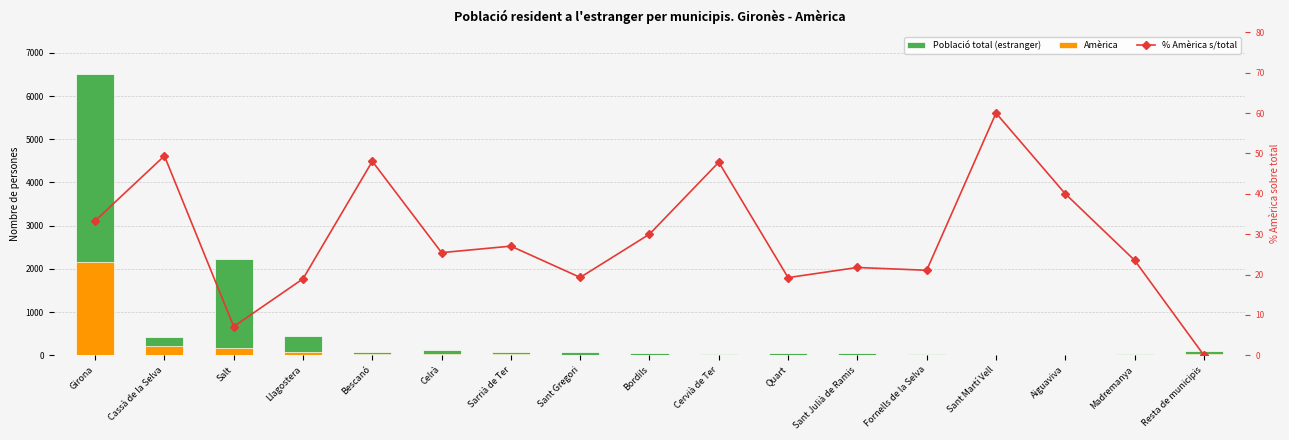

Reading left to right, what are all the values shown in this chart?

Població total (estranger): Girona=6498.0	Cassà de la Selva=415.0	Salt=2235.0	Llagostera=454.0	Bescanó=77.0	Celrà=118.0	Sarrià de Ter=74.0	Sant Gregori=83.0	Bordils=40.0	Cervià de Ter=23.0	Quart=52.0	Sant Julià de Ramis=46.0	Fornells de la Selva=38.0	Sant Martí Vell=10.0	Aiguaviva=15.0	Madremanya=17.0	Resta de municipis=105.0
Amèrica: Girona=2164.0	Cassà de la Selva=205.0	Salt=159.0	Llagostera=86.0	Bescanó=37.0	Celrà=30.0	Sarrià de Ter=20.0	Sant Gregori=16.0	Bordils=12.0	Cervià de Ter=11.0	Quart=10.0	Sant Julià de Ramis=10.0	Fornells de la Selva=8.0	Sant Martí Vell=6.0	Aiguaviva=6.0	Madremanya=4.0	Resta de municipis=18.0
% Amèrica s/total: Girona=33.3	Cassà de la Selva=49.4	Salt=7.1	Llagostera=18.9	Bescanó=48.0	Celrà=25.4	Sarrià de Ter=27.0	Sant Gregori=19.3	Bordils=30.0	Cervià de Ter=47.8	Quart=19.2	Sant Julià de Ramis=21.7	Fornells de la Selva=21.1	Sant Martí Vell=60.0	Aiguaviva=40.0	Madremanya=23.5	Resta de municipis=0.0